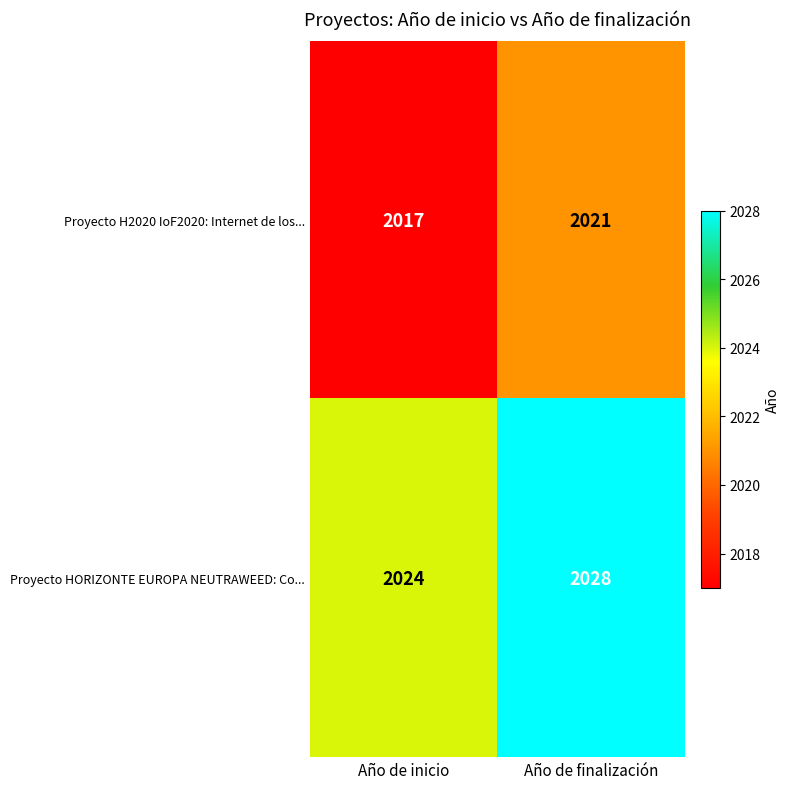

The value of Proyecto H2020 IoF2020: Internet de los... at Año de inicio is 998. True or false?

False